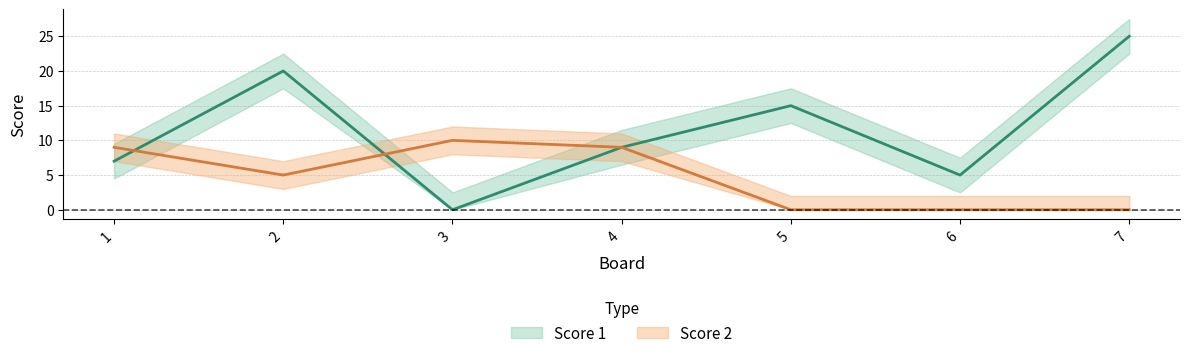

Reading left to right, transcribe all the data shown in this chart.

Score 1: 1=7	2=20	3=0	4=9	5=15	6=5	7=25
Score 2: 1=9	2=5	3=10	4=9	5=0	6=0	7=0